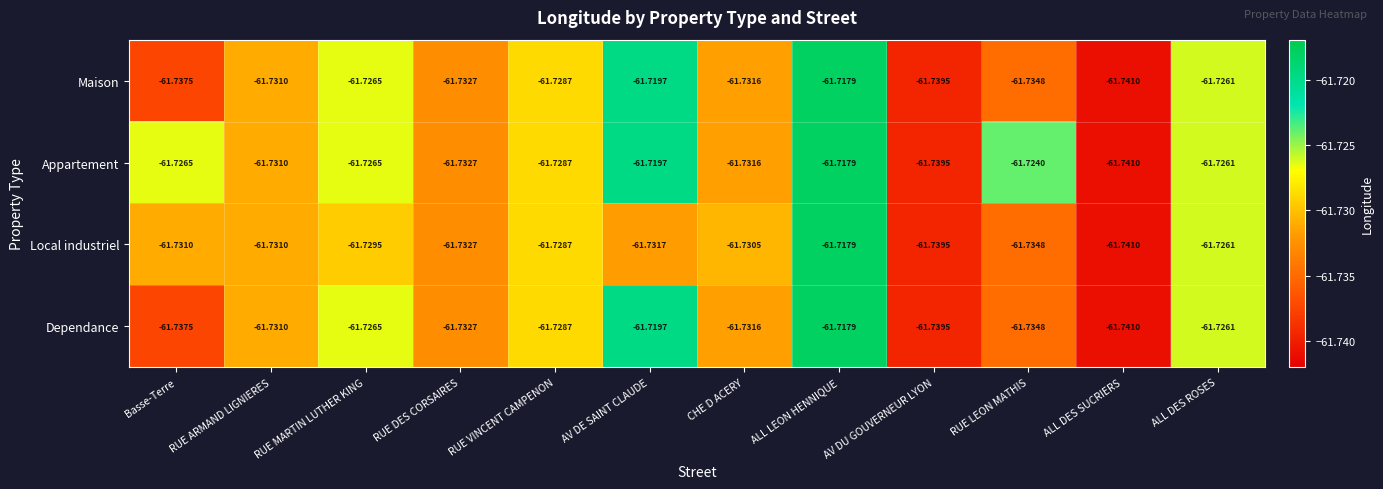

How many categories are shown in the chart?

12